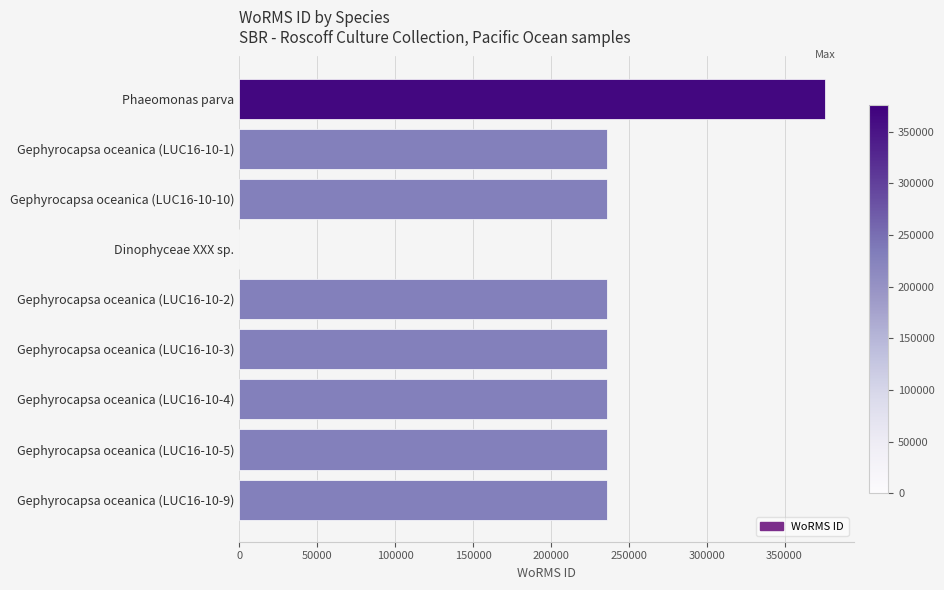

The value at Gephyrocapsa oceanica (LUC16-10-2) is 235955. True or false?

True